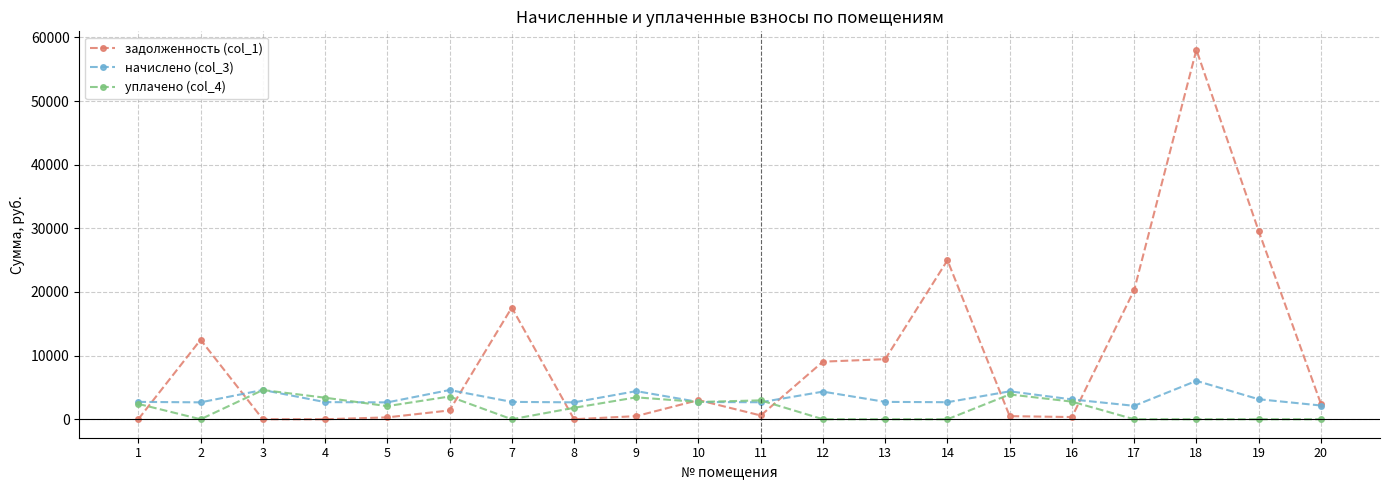

Which series has the largest range (max minus min)?

задолженность (col_1)